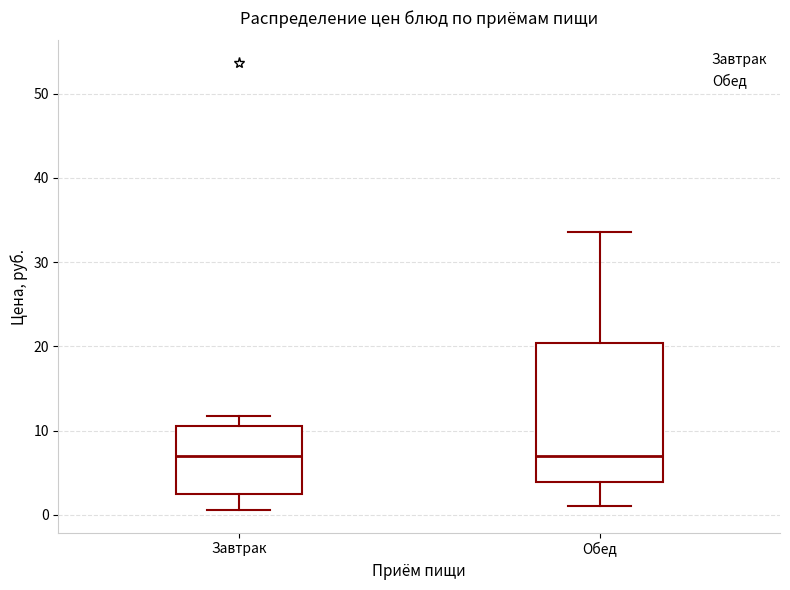

Reading left to right, transcribe this box plot: for each box, give where its median line is, the range the box spans, and where its two whiskers end, as read against the y-axis. The values are not printed on the chart, so give them approximately, as read against the axis.

Завтрак: median 7, box 3 to 11, whiskers 1 to 12
Обед: median 7, box 4 to 20, whiskers 1 to 34